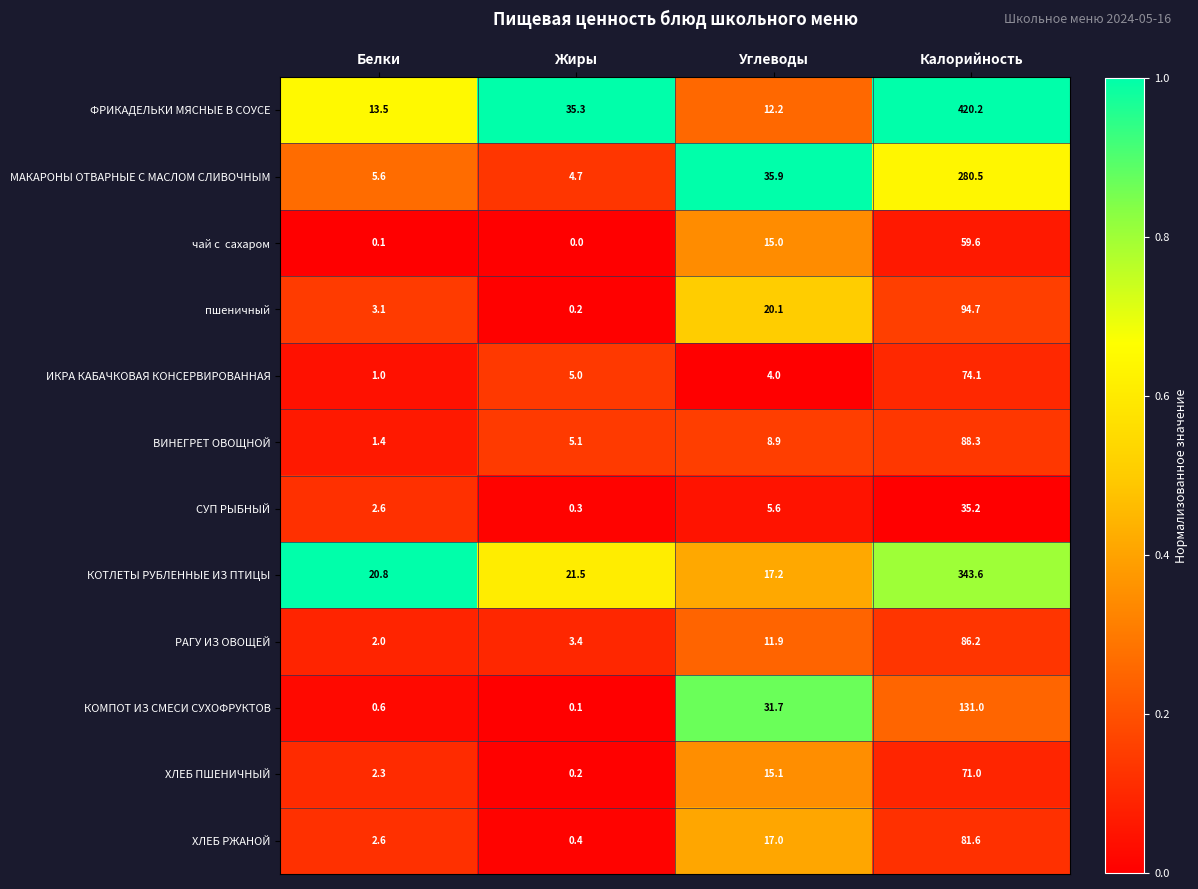

Where is КОТЛЕТЫ РУБЛЕННЫЕ ИЗ ПТИЦЫ nearest to the value 180?

Жиры